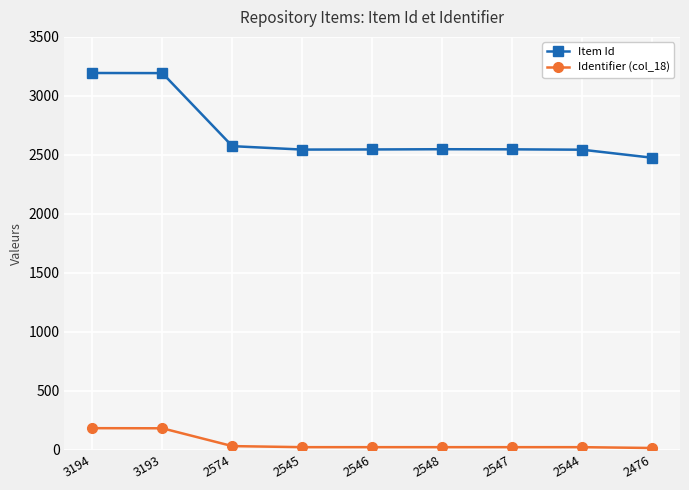

At 3194, list the series in order from largest to smallest.

Item Id, Identifier (col_18)